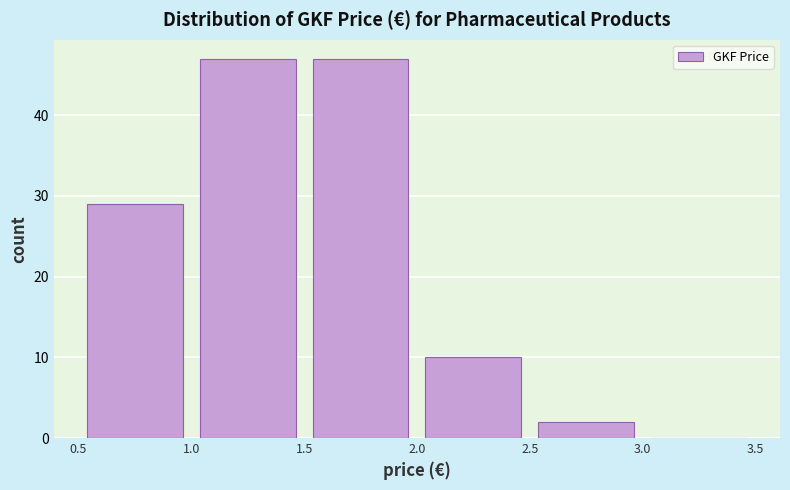

What is the height of the bar covering 1.5 to 2.0 on the x-axis? The values are not printed on the chart, so give them approximately, as read against the axis.

47